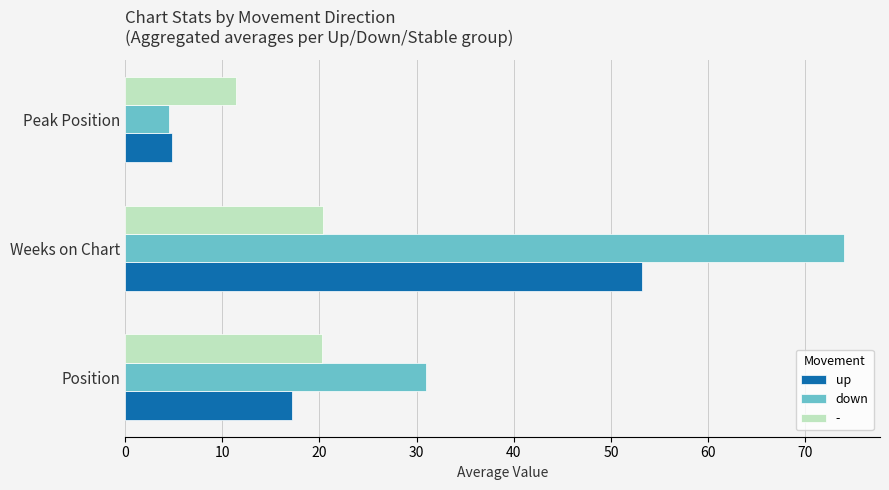

Which series has the widest spread of values?

down